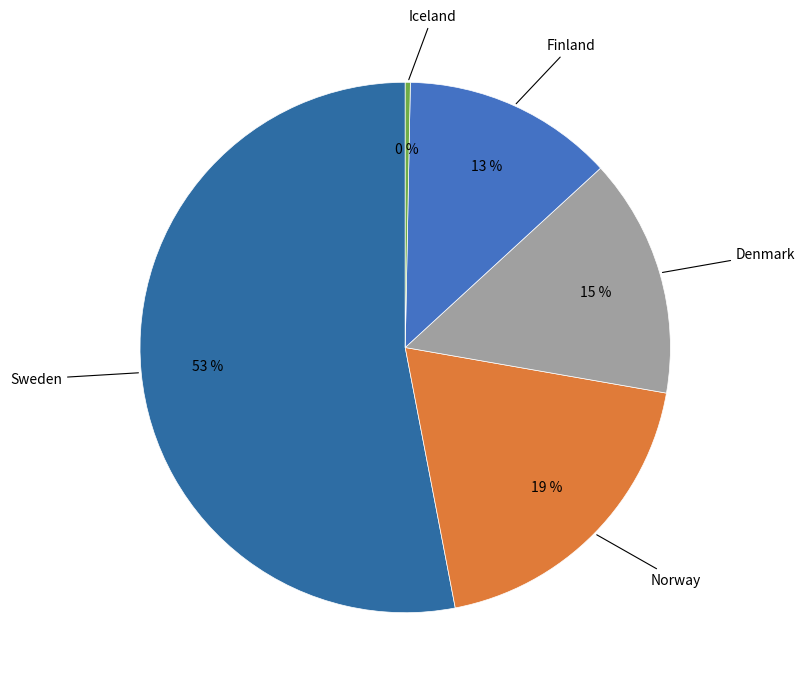

To the nearest percent, what is the difference between the largest and smallest slice percentages?

53%